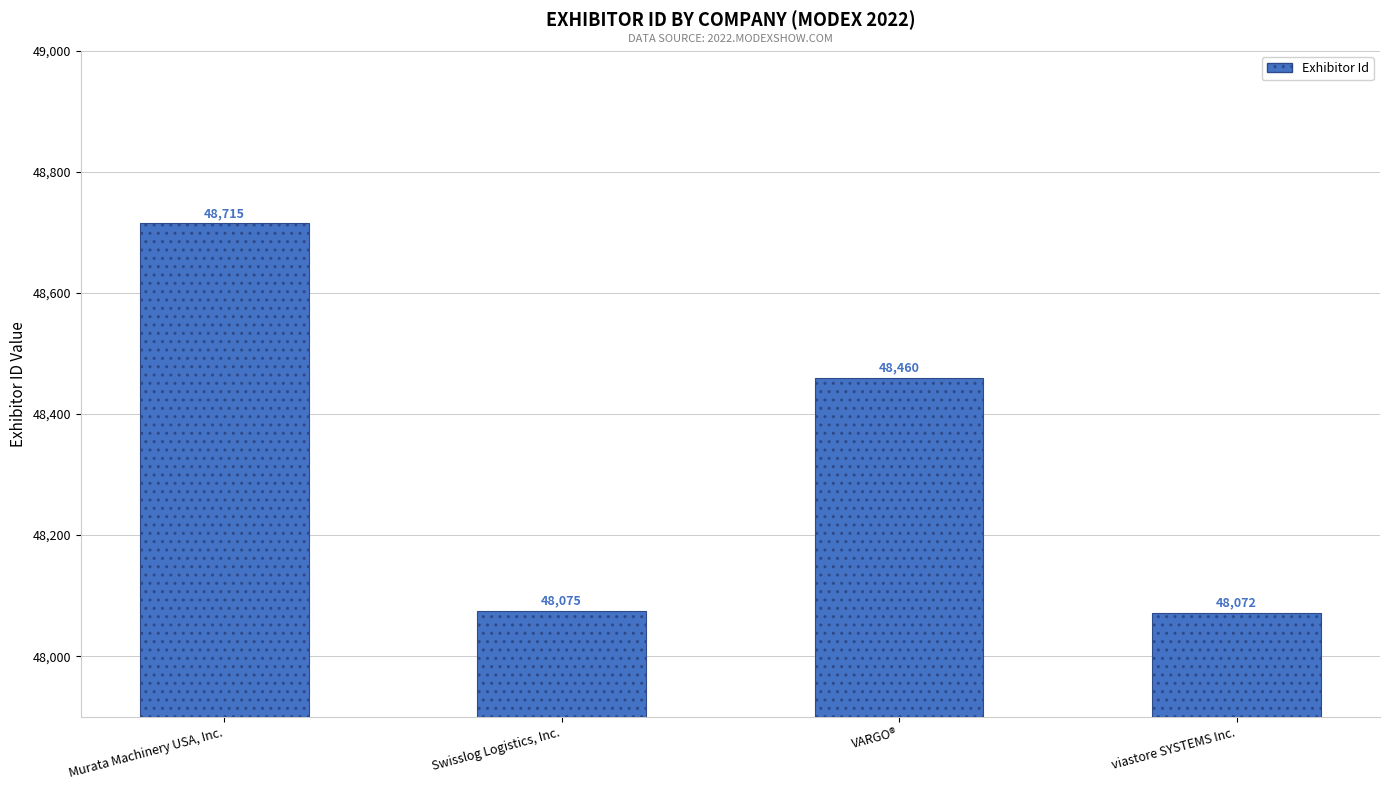

Which category has the lowest value across all series?

viastore SYSTEMS Inc.